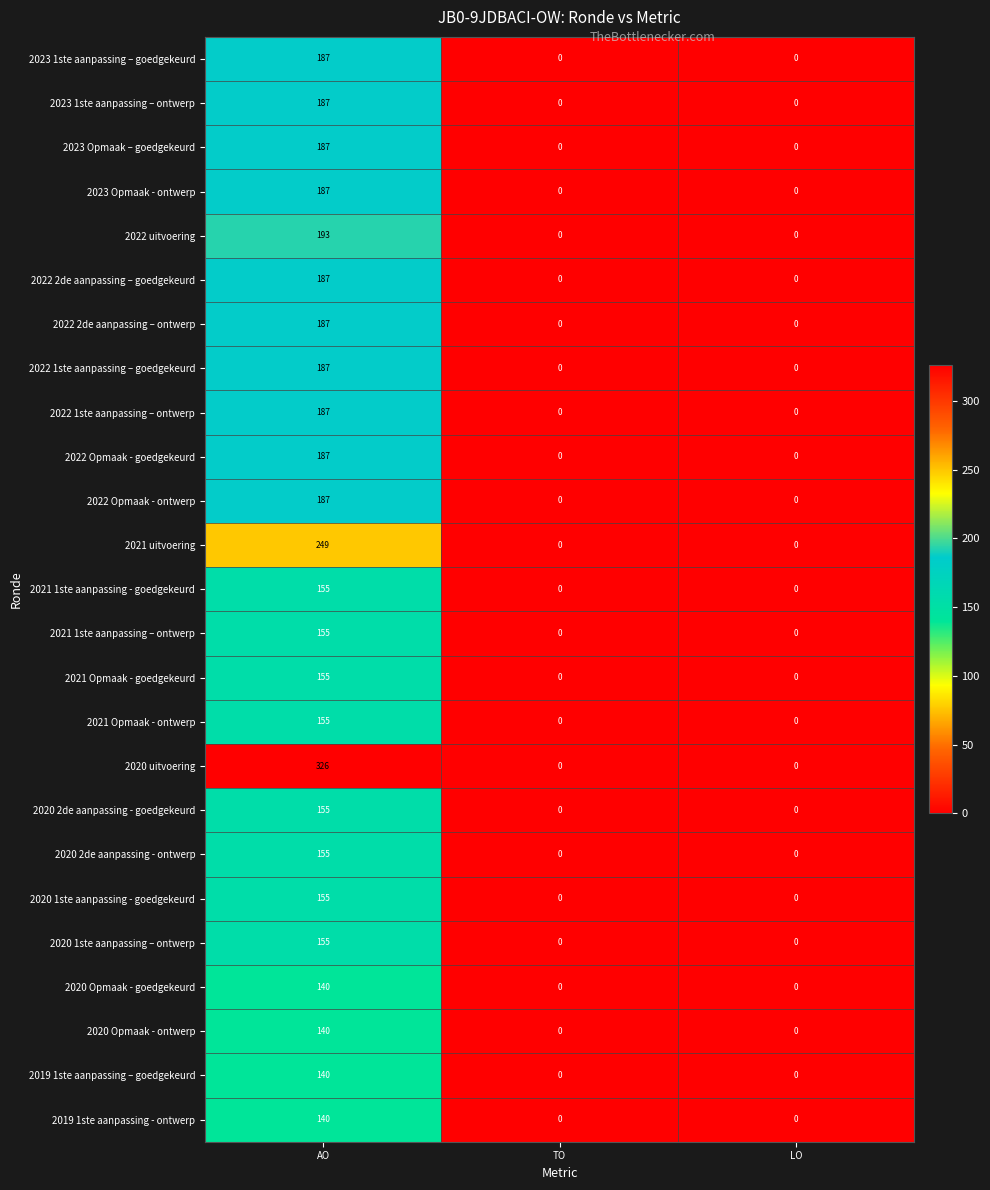

Which series has the largest range (max minus min)?

2020 uitvoering